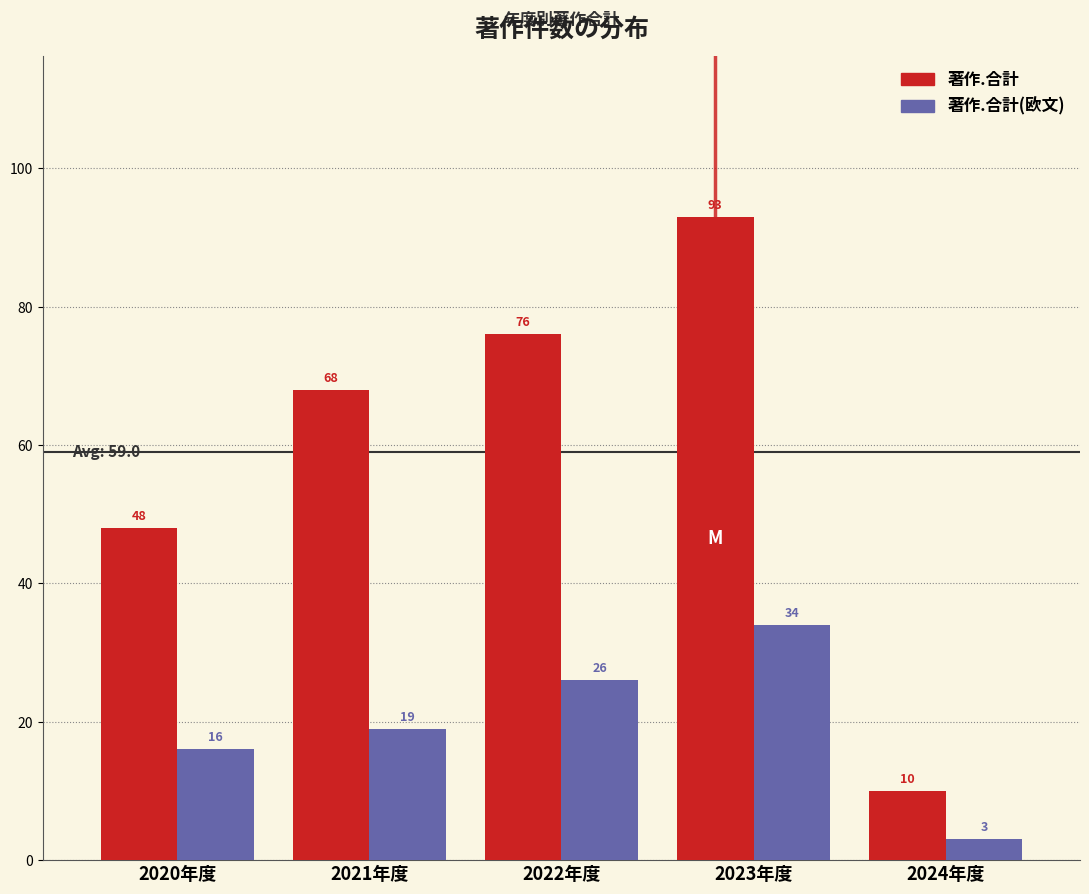

Reading left to right, extract all data points from this chart.

著作.合計: 48	68	76	93	10
著作.合計(欧文): 16	19	26	34	3